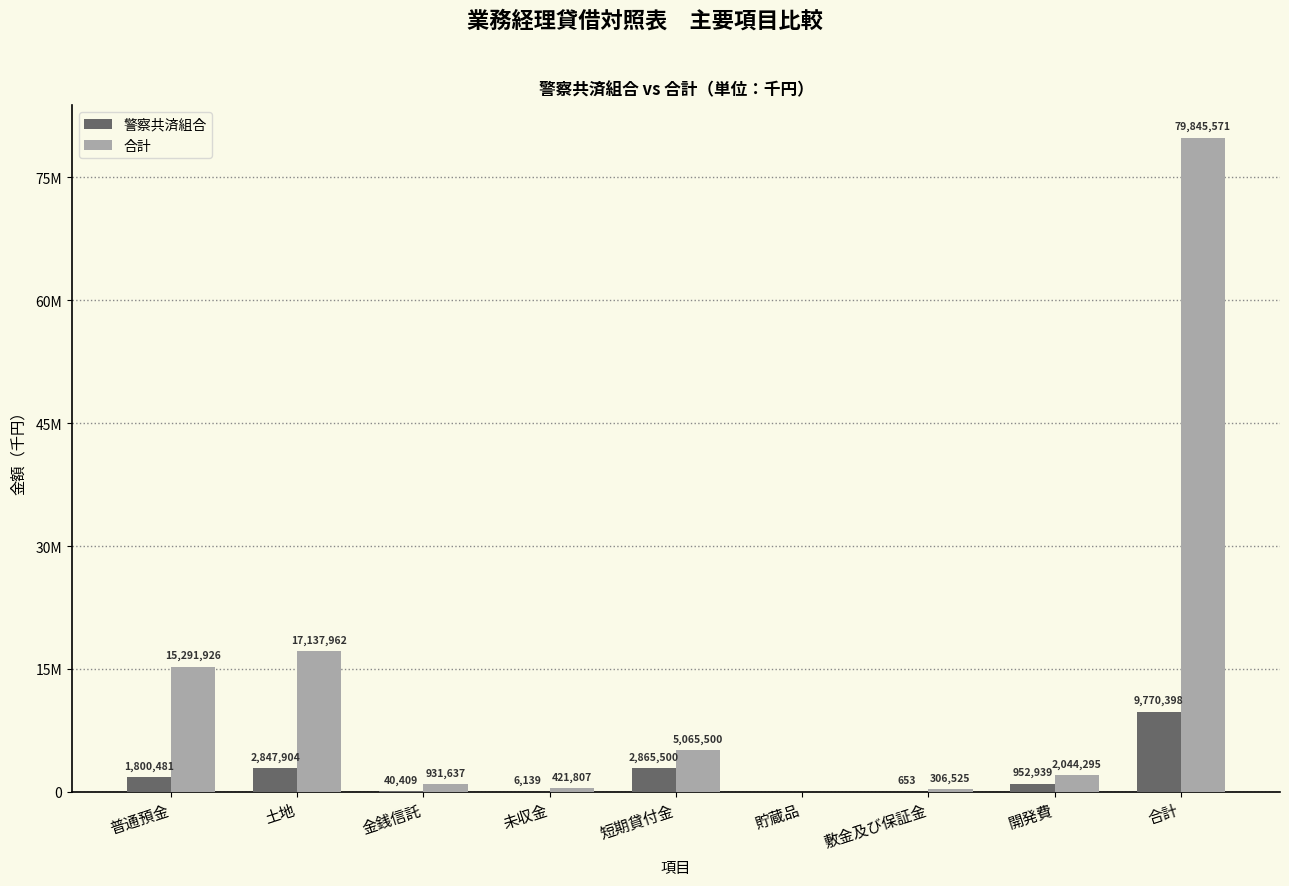

Are the bars grouped side by side (vs. stacked)?

Yes